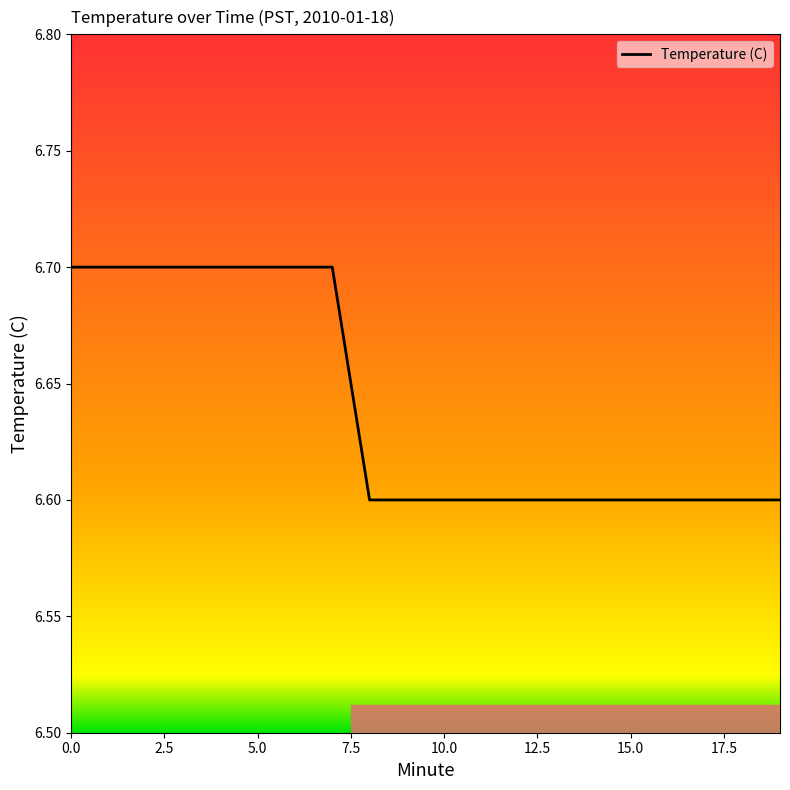

What is the minimum value shown in the chart?

6.6